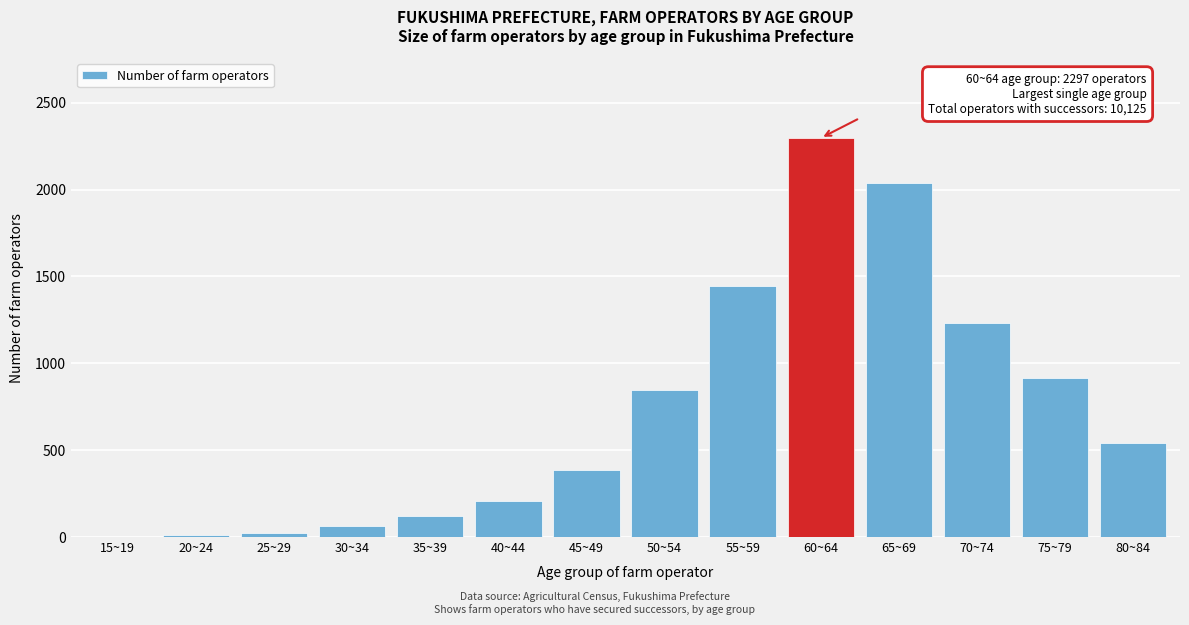

What is the change in value from 35~39 to 40~44?

+87